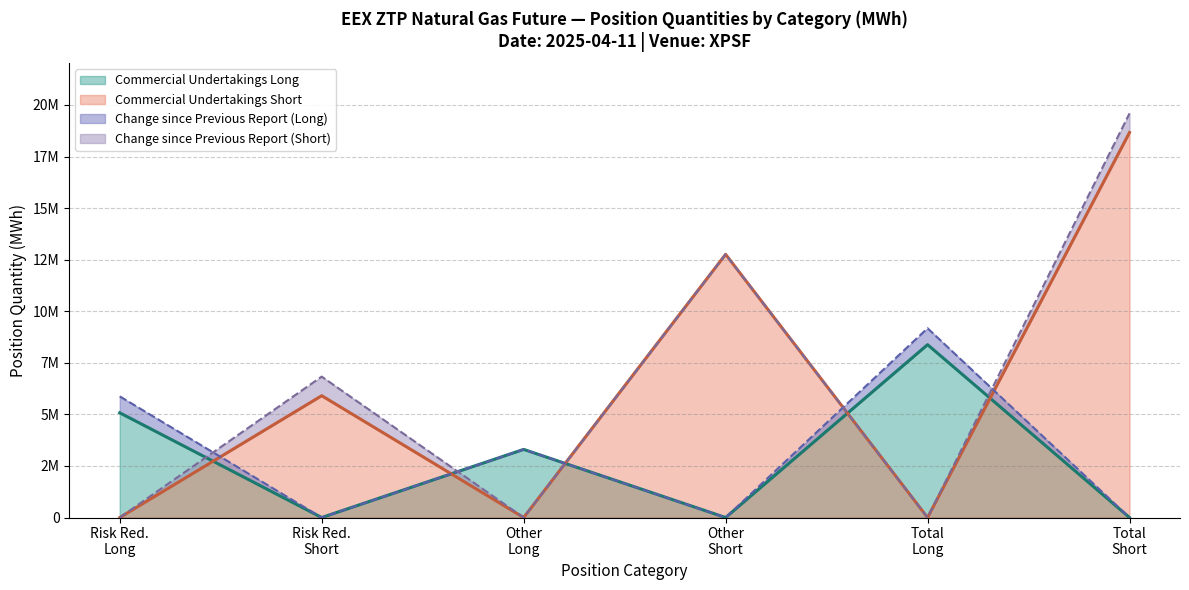

True or false: Commercial Undertakings Long has more than 1 interior local peaks.

True